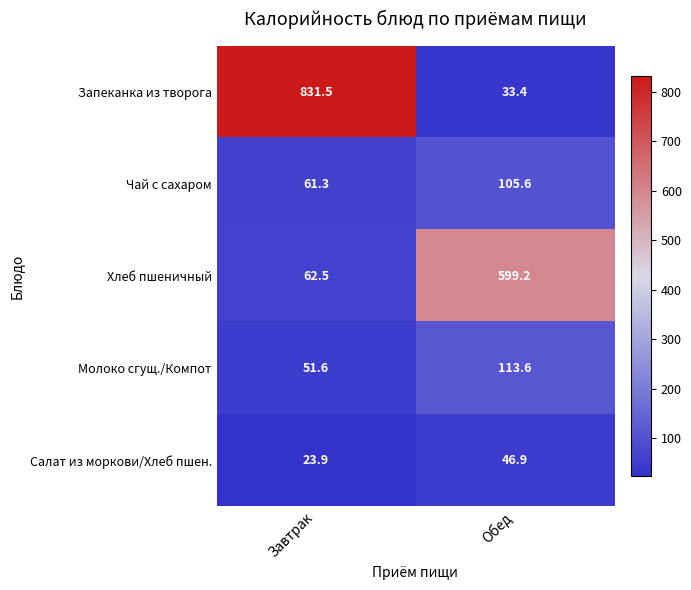

At which label does Чай с сахаром first exceed 105?

Обед